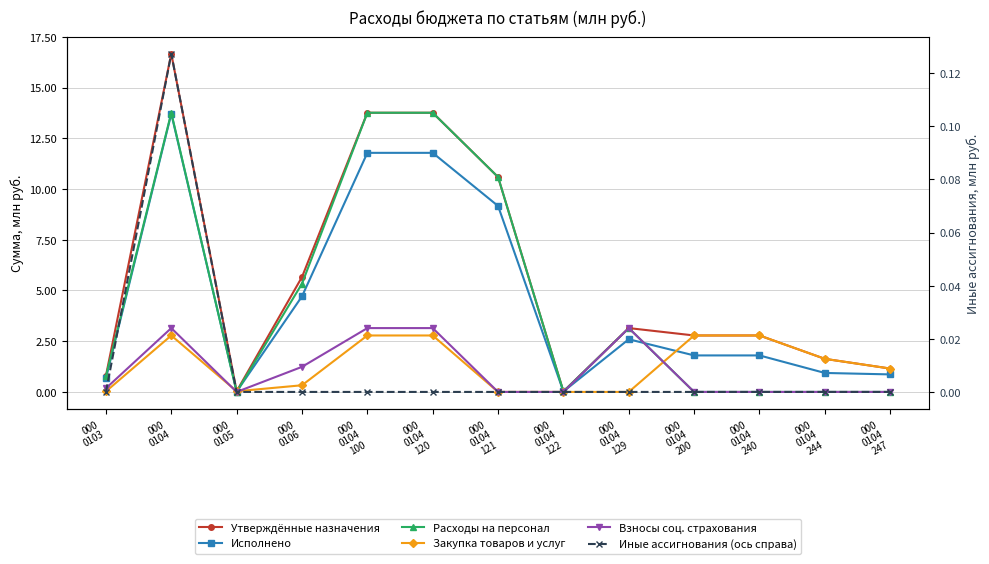

At which label does Взносы соц. страхования reach its peak?

000
0104